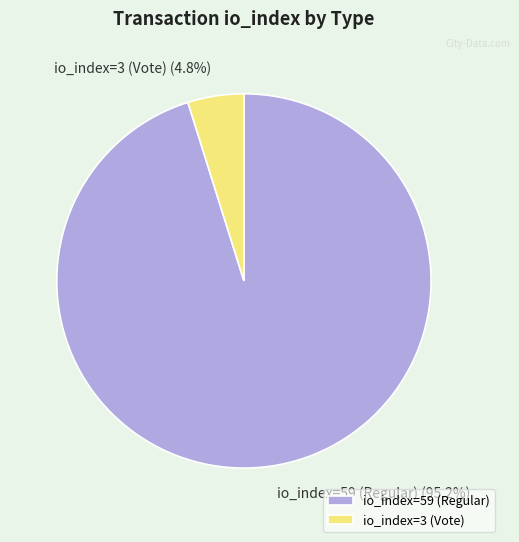

Which has a higher value, io_index=3 (Vote) or io_index=59 (Regular)?

io_index=59 (Regular)